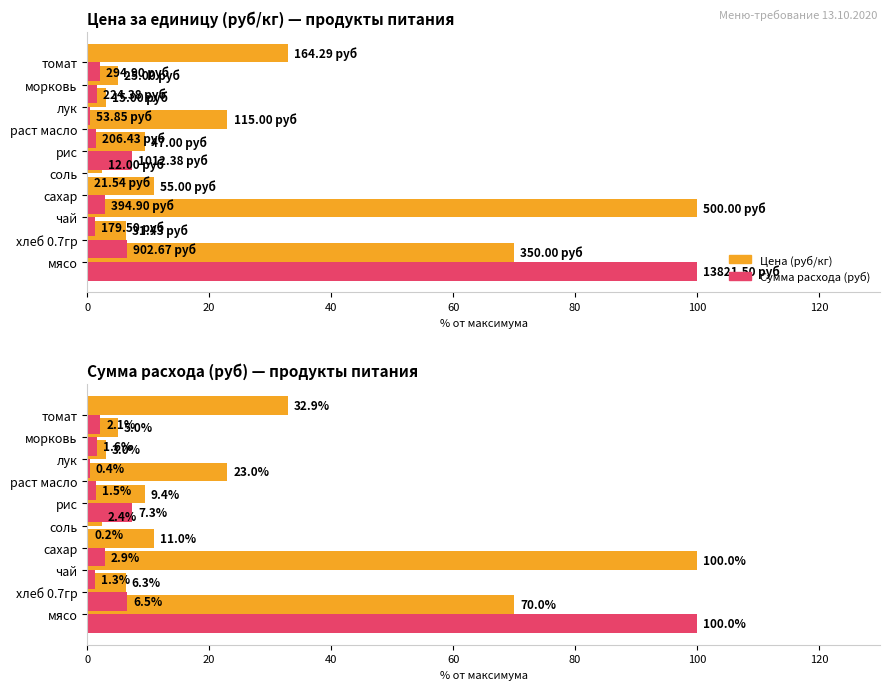

How many data points in Сумма (% от макс) are above 2?

5